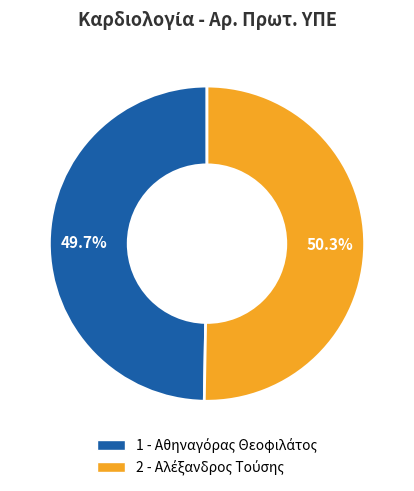

How many slices are in this pie chart?

2